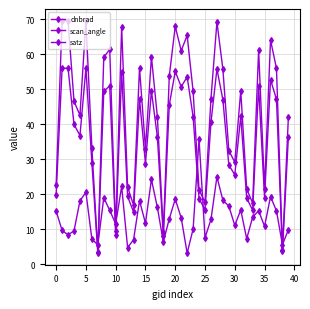

In scan_angle, how many points are higher than both neighbors (excluding endpoints)?

12